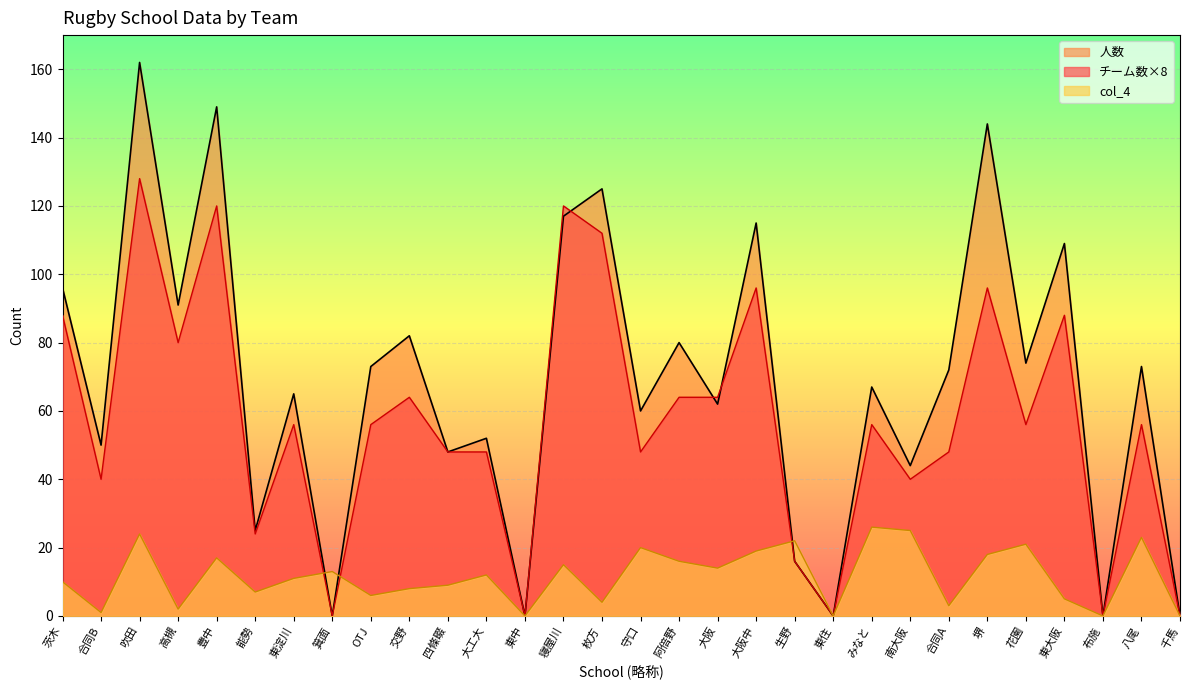

At which category does the chart reach its minimum across all series?

箕面